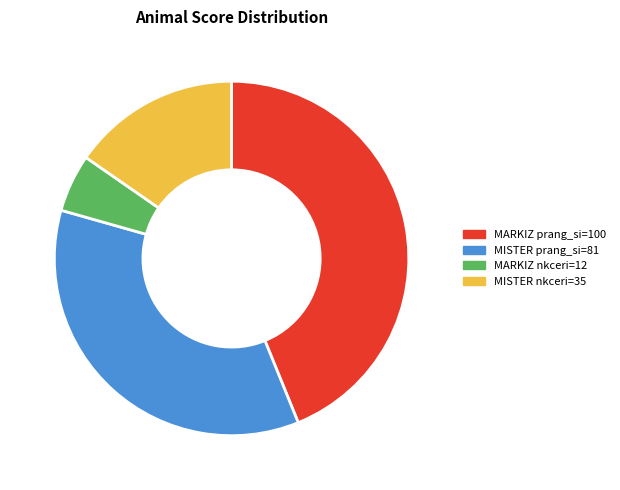

Which category has the biggest portion of the pie?

MARKIZ prang_si=100